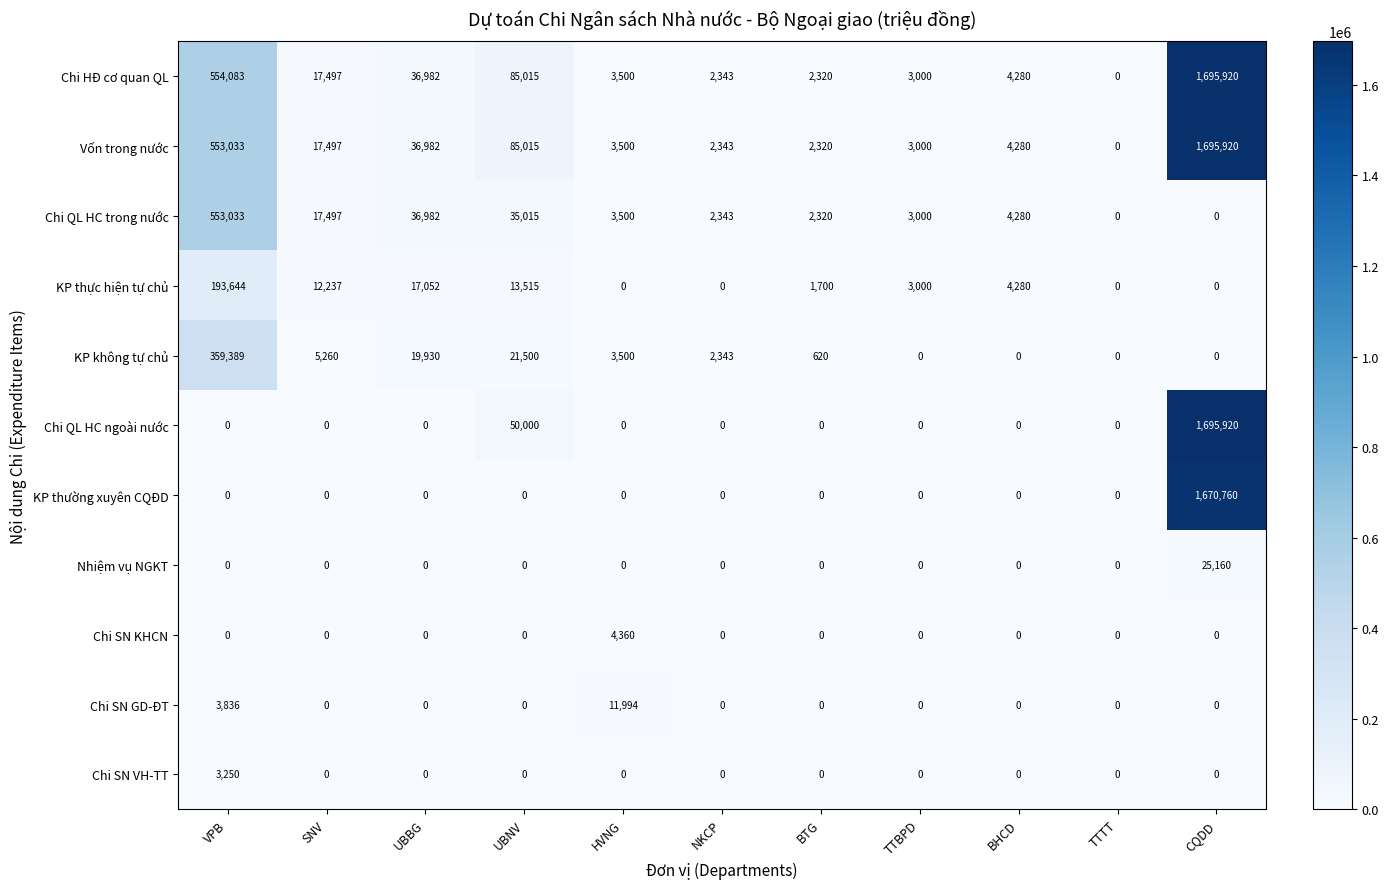

What is the total value across all series at BHCD?

17120